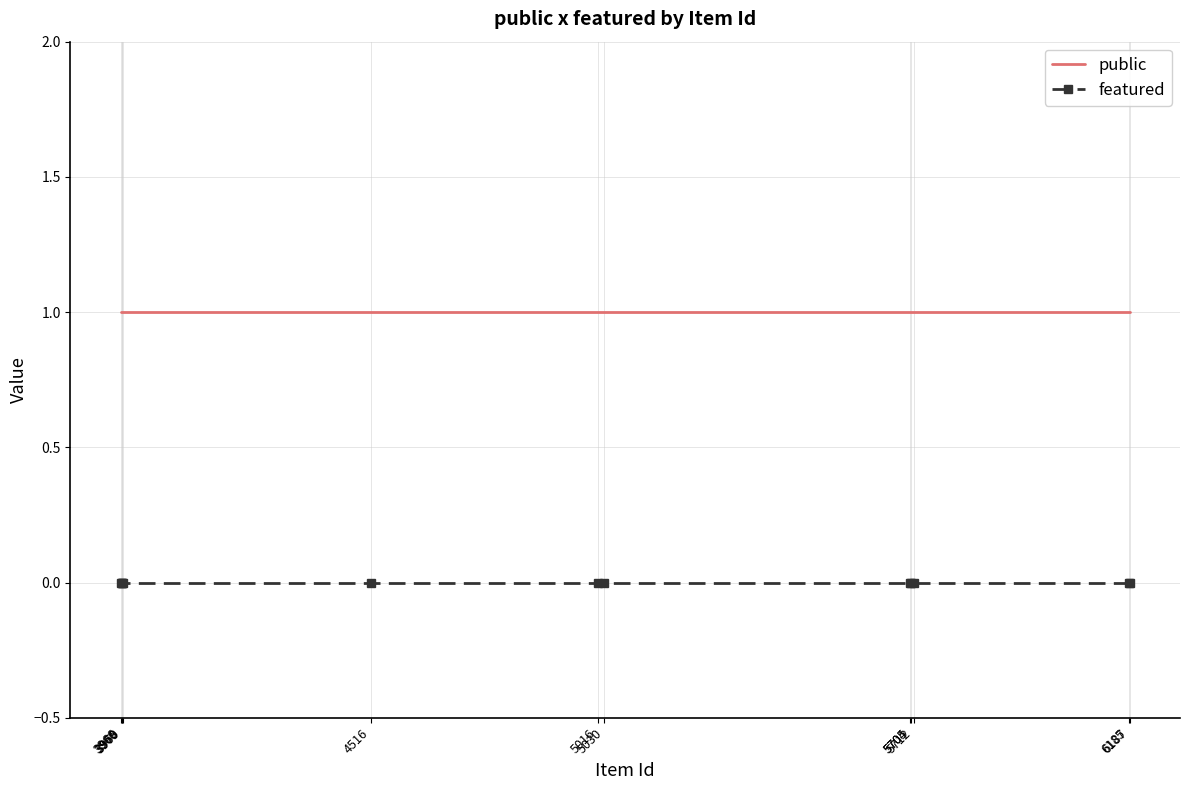

True or false: public and featured cross at least once.

False